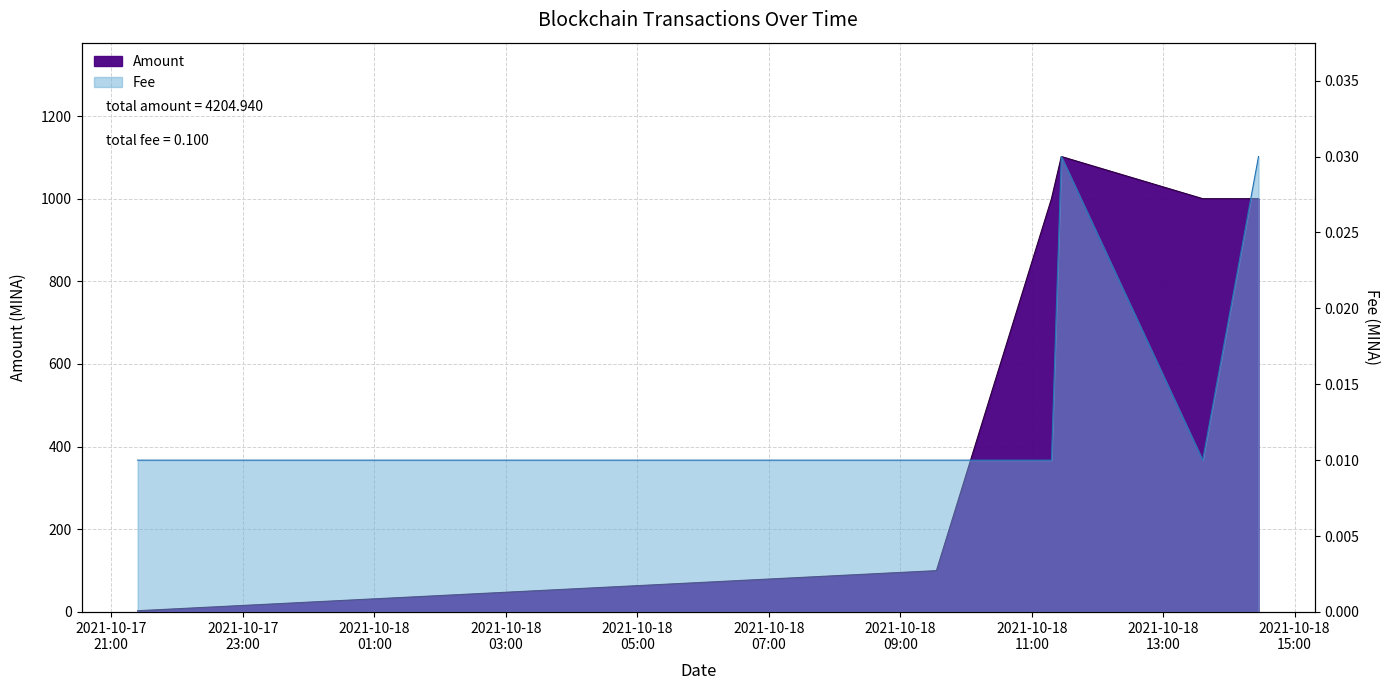

What position from the right is 2021-10-18 11:18:00?

4